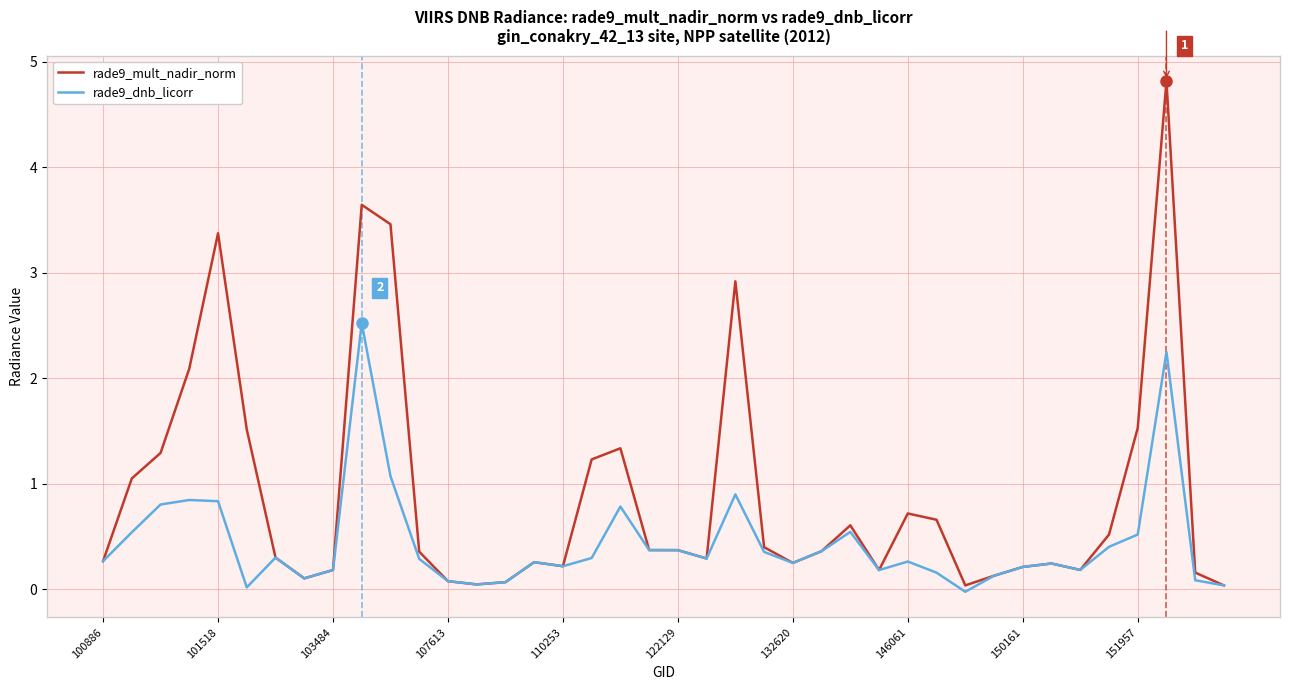

What is the difference between the second highest and second lowest values in the rade9_mult_nadir_norm series?

3.6